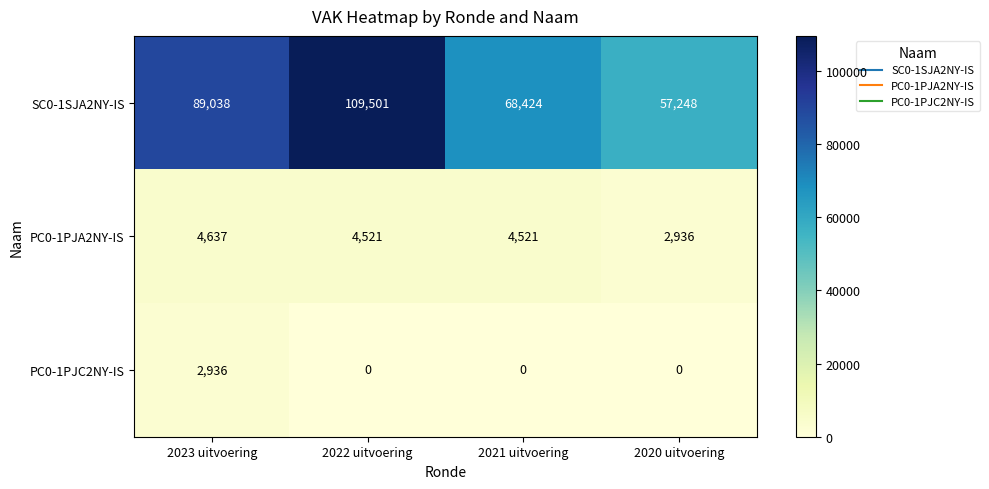

Which series changed the most between 2022 uitvoering and 2021 uitvoering?

SC0-1SJA2NY-IS